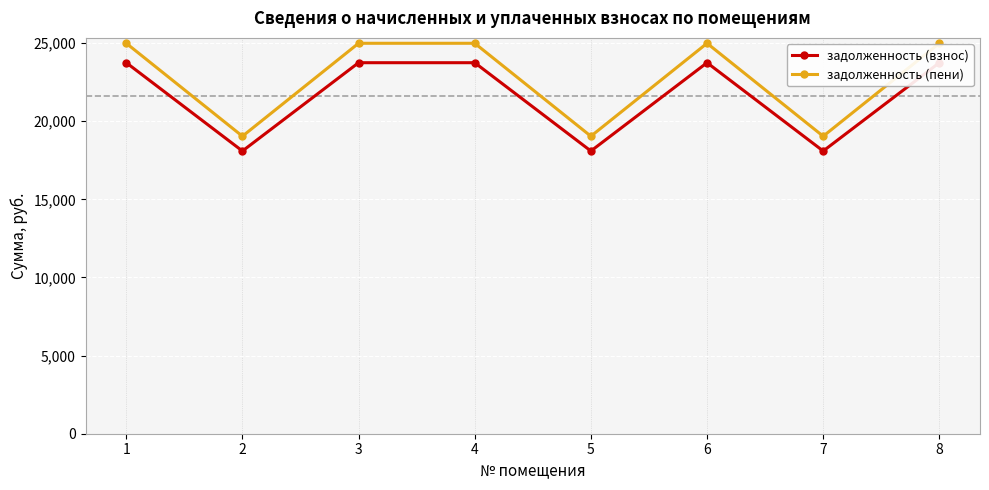

What is the difference between the highest and lowest values at 6?

1243.4